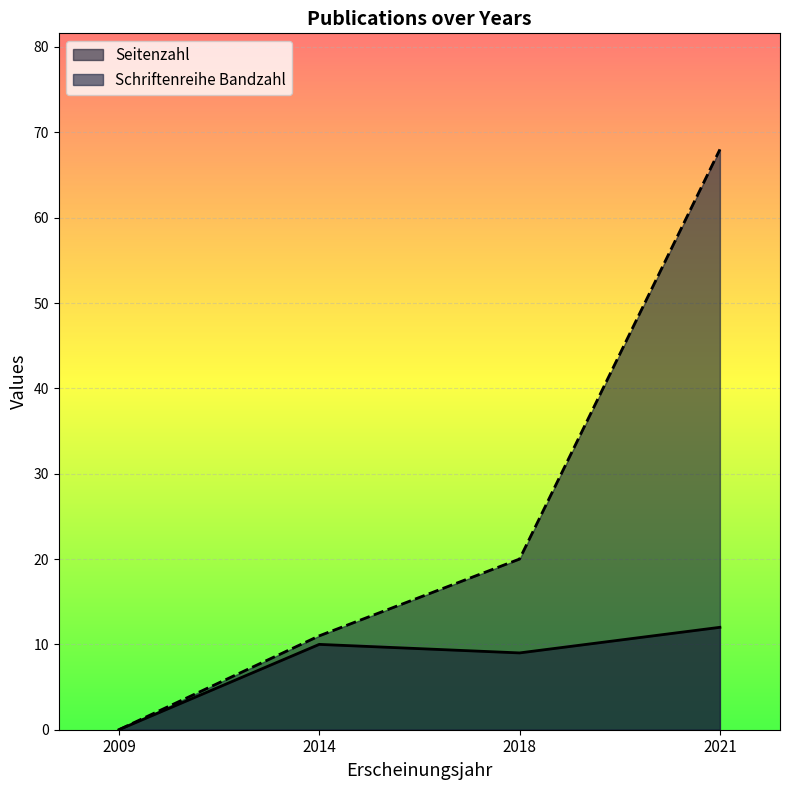

At which label does Seitenzahl first exceed 10?

2021